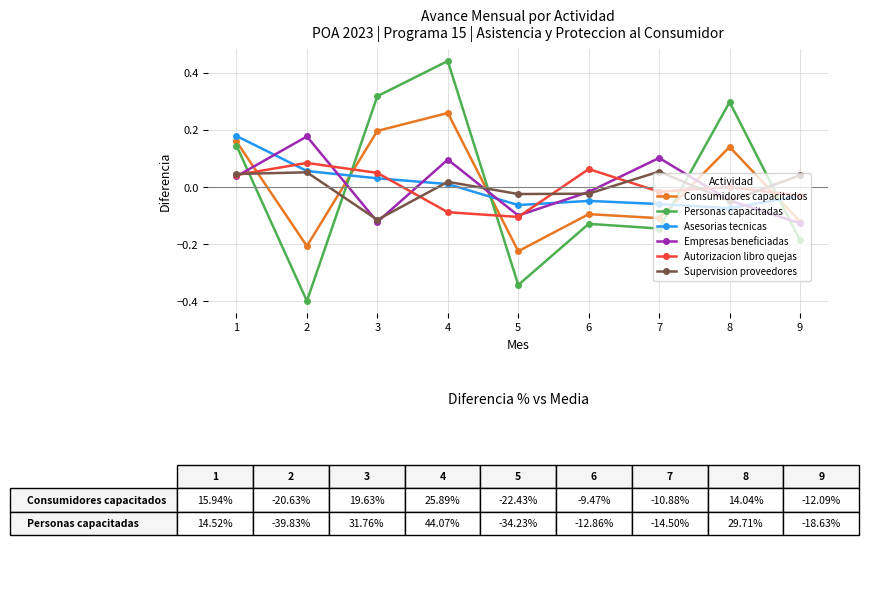

Is the value of Supervision proveedores at 7 greater than the value of Consumidores capacitados at 7?

Yes